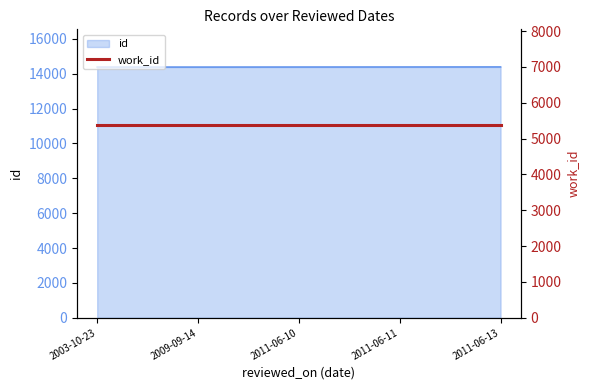

Reading right to left, extract all data points from this chart.

14391	14388	14386	14383	14385